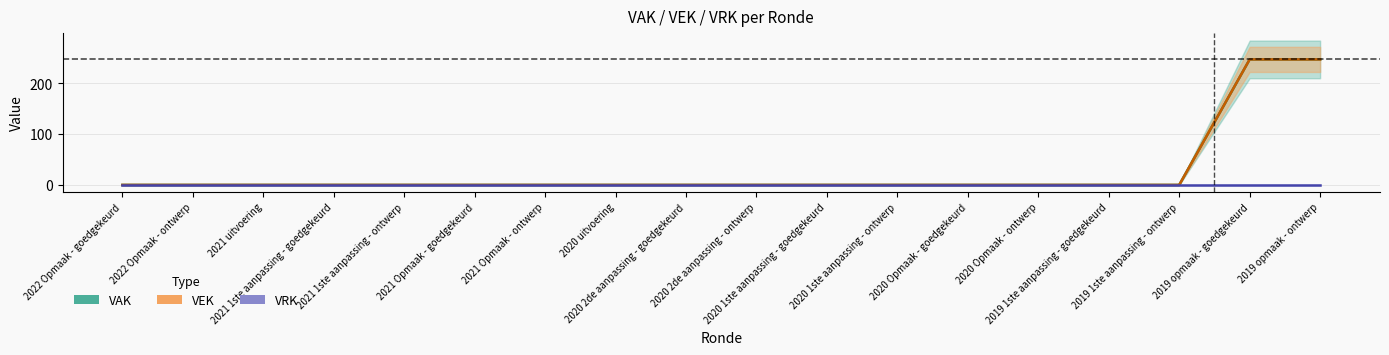

What is the difference between the second highest and second lowest values in the VAK series?

247